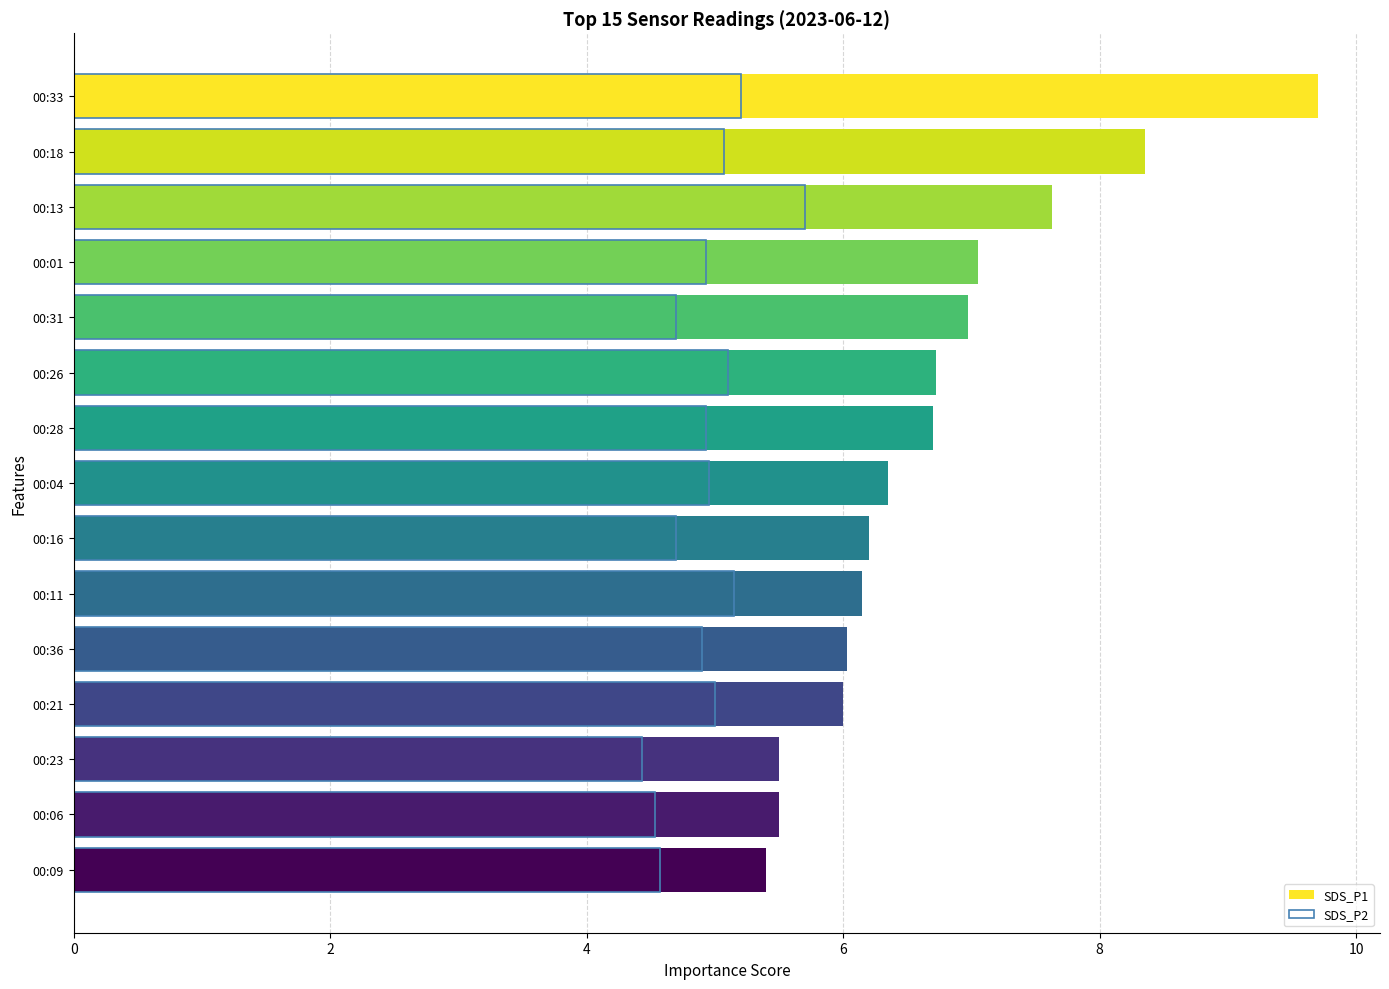

Reading left to right, transcribe all the data shown in this chart.

SDS_P1: 9.7	8.3	7.6	7.0	7.0	6.7	6.7	6.3	6.2	6.2	6.0	6.0	5.5	5.5	5.4
SDS_P2: 5.2	5.1	5.7	4.9	4.7	5.1	4.9	5.0	4.7	5.2	4.9	5.0	4.4	4.5	4.6